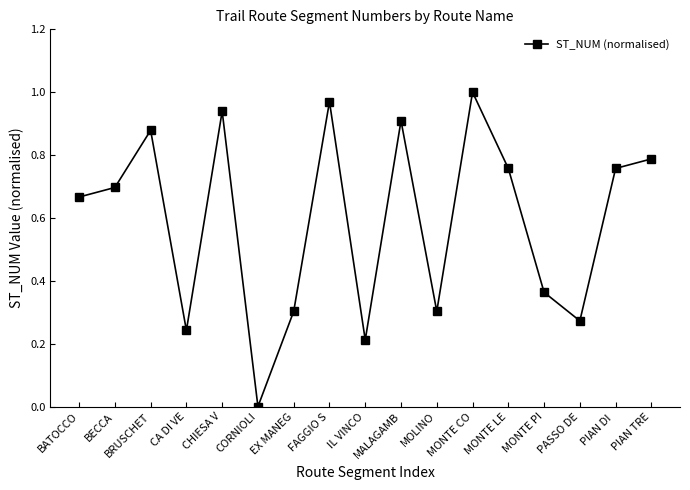

At which category does the chart reach its minimum across all series?

CORNIOLI